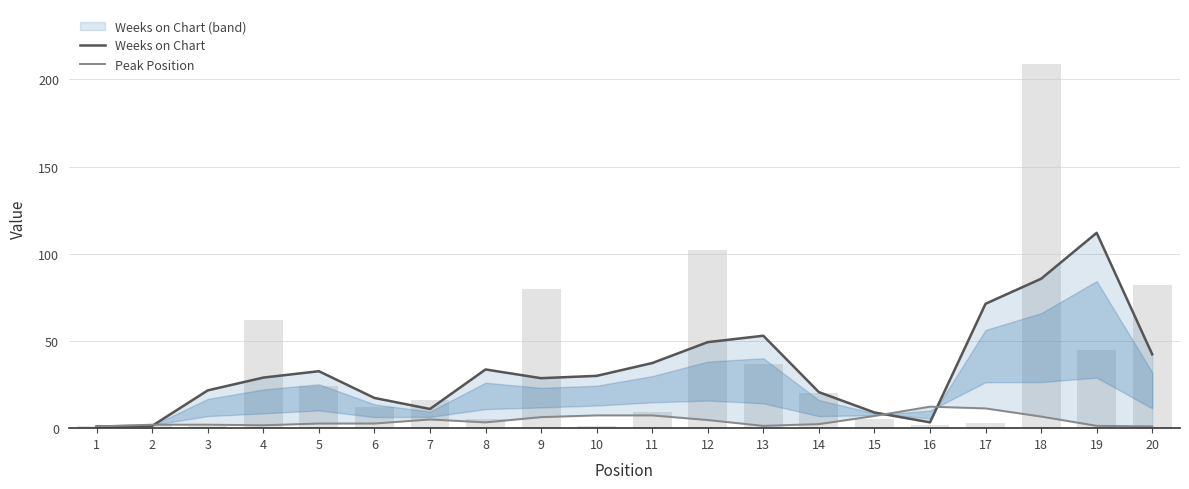

What is the maximum value shown in the chart?

112.0